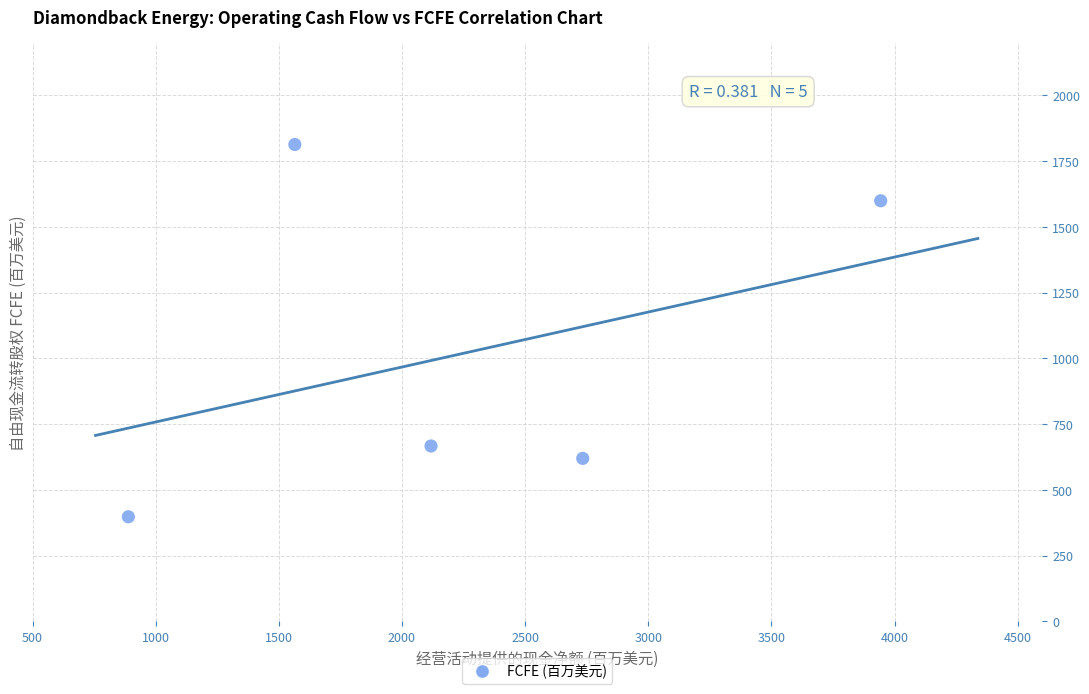

What is the range of X values (max minus min)?

3055